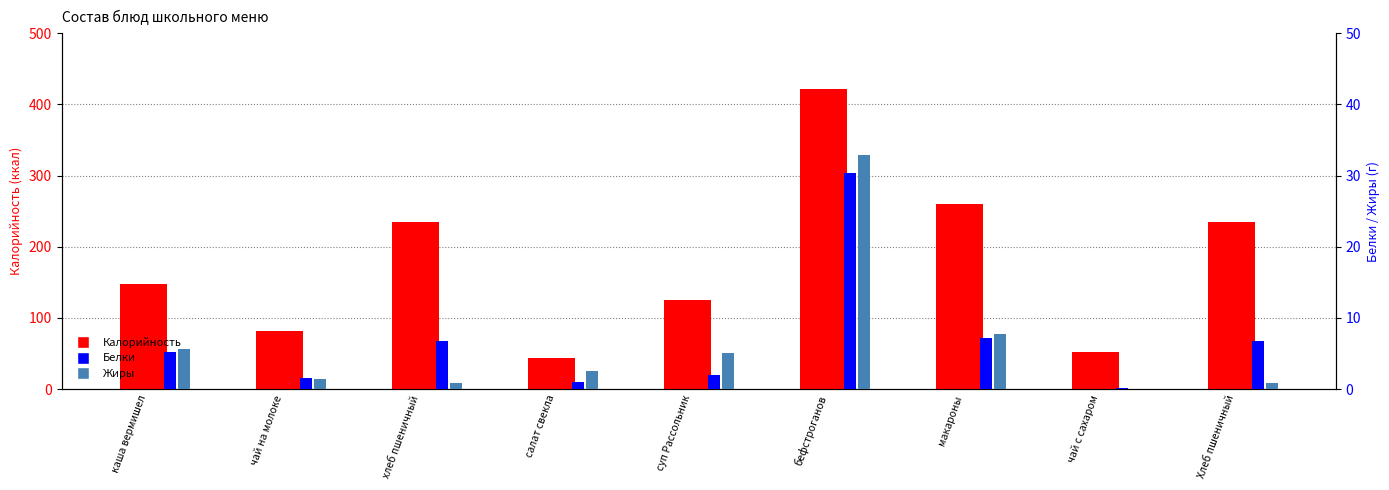

Reading right to left, transcribe all the data shown in this chart.

Калорийность: Хлеб пшеничный=234.7	чай с сахаром=52.0	макароны=260.6	бефстроганов=421.0	суп Рассольник=125.8	салат свекла=43.7	хлеб пшеничный=234.7	чай на молоке=81.0	каша вермишел=147.6
Белки: Хлеб пшеничный=6.8	чай с сахаром=0.1	макароны=7.2	бефстроганов=30.3	суп Рассольник=2.0	салат свекла=1.0	хлеб пшеничный=6.8	чай на молоке=1.5	каша вермишел=5.2
Жиры: Хлеб пшеничный=0.8	чай с сахаром=0.0	макароны=7.7	бефстроганов=32.9	суп Рассольник=5.1	салат свекла=2.5	хлеб пшеничный=0.8	чай на молоке=1.4	каша вермишел=5.6